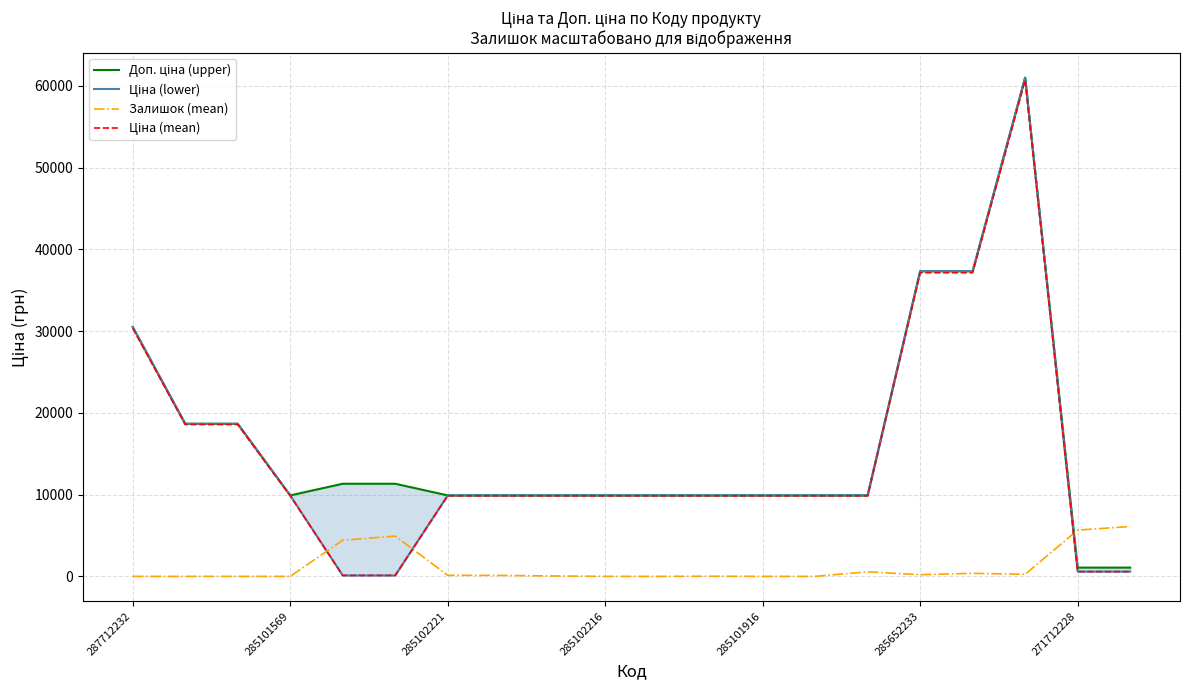

Reading right to left, transcribe all the data shown in this chart.

Доп. ціна (upper): 1074.5	1074.5	61024.7	37343.0	37343.0	9908.5	9908.5	9908.5	9908.5	9908.5	9908.5	9908.5	9908.5	9908.5	11334.0	11334.0	9908.5	18671.5	18671.5	30512.3
Ціна (lower): 586.0	586.0	61024.7	37343.0	37343.0	9908.5	9908.5	9908.5	9908.5	9908.5	9908.5	9908.5	9908.5	9908.5	113.3	113.3	9908.5	18671.5	18671.5	30512.3
Залишок (mean): 6102.5	5660.5	255.0	374.0	204.0	561.0	0.0	0.0	17.0	0.0	0.0	51.0	119.0	136.0	4929.6	4419.6	0.0	0.0	0.0	0.0
Ціна (mean): 583.1	583.1	60719.6	37156.3	37156.3	9858.9	9858.9	9858.9	9858.9	9858.9	9858.9	9858.9	9858.9	9858.9	112.8	112.8	9858.9	18578.1	18578.1	30359.8